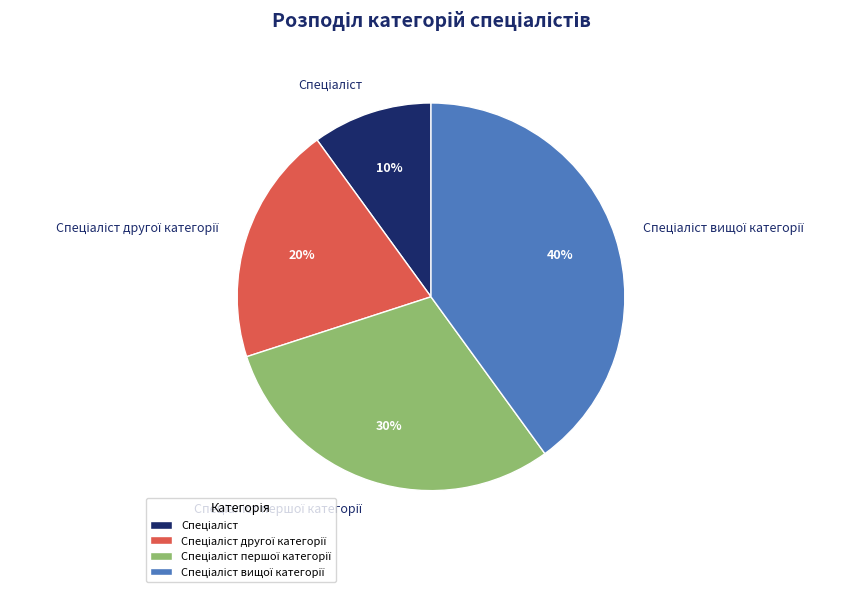

Does any single category account for the majority?

No